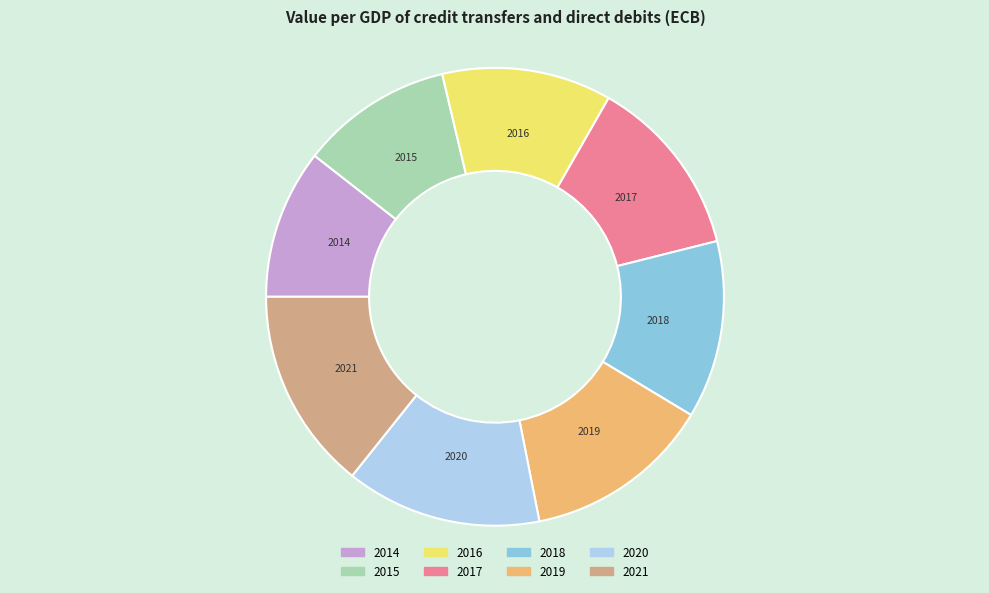

Combined, do 2015 and 2017 account for over 50%?

No